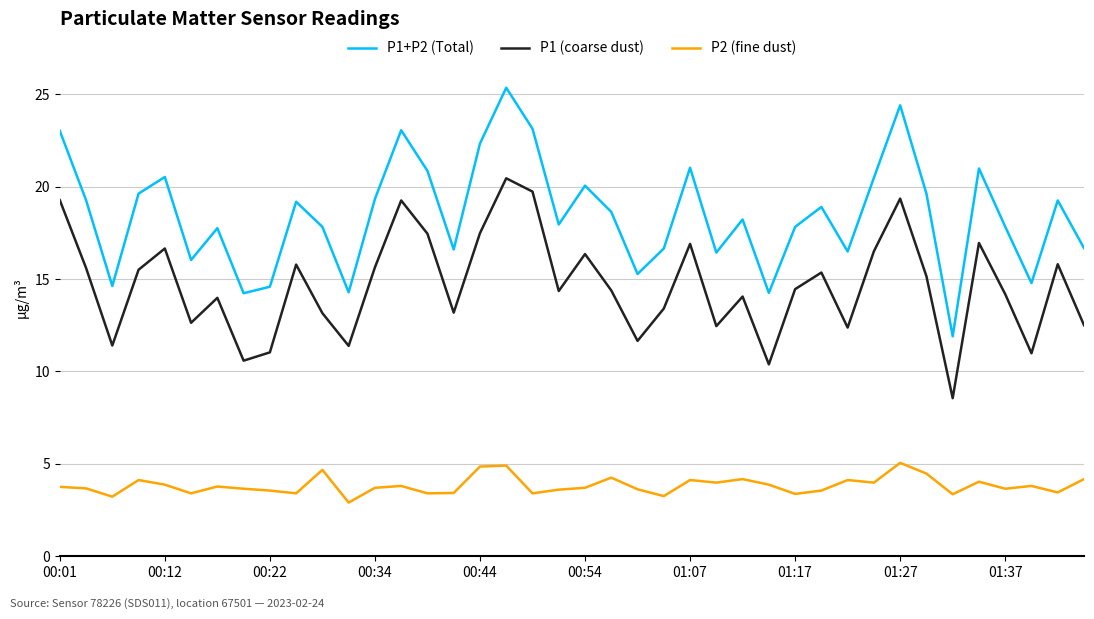

What is the difference between the maximum and minimum values in the P1 (coarse dust) series?

11.9